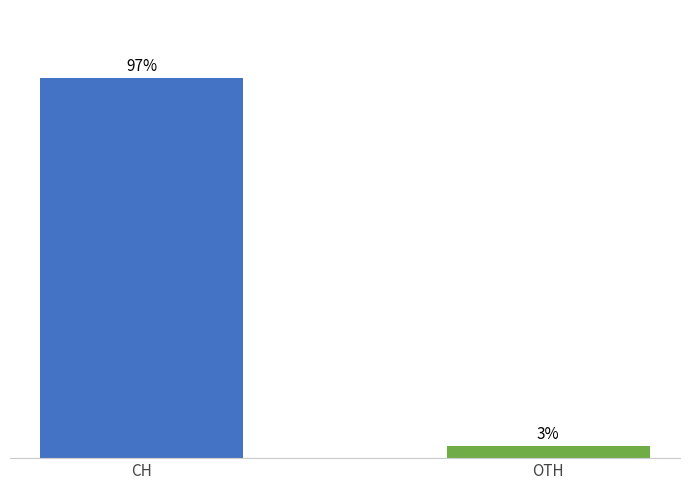

List the labels in order of value, largest first.

CH, OTH